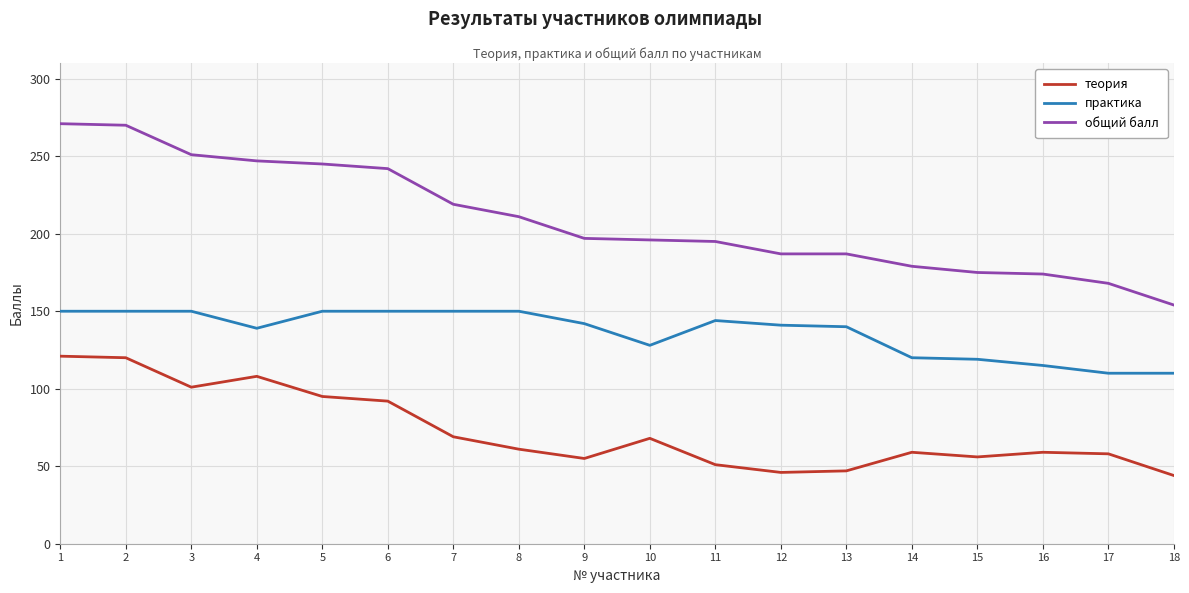

Is the value of общий балл at 11 greater than the value of практика at 2?

Yes